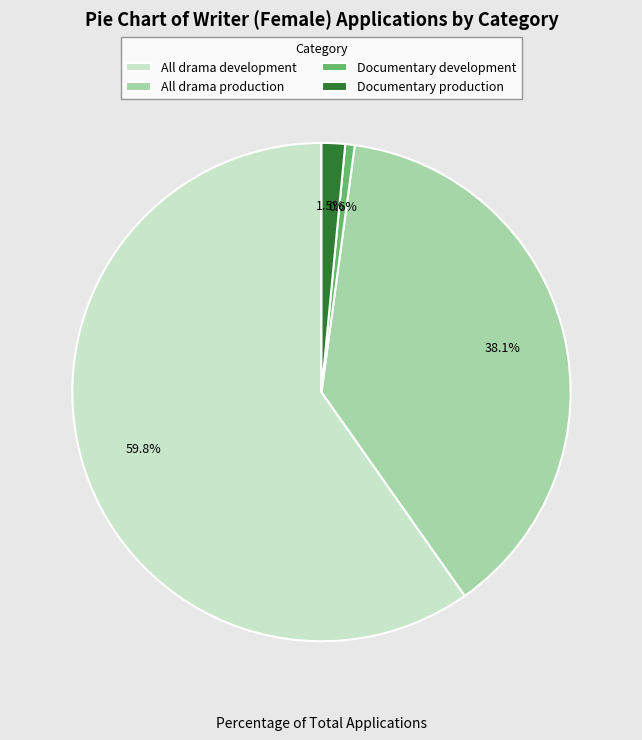

Between Documentary development and All drama development, which is larger?

All drama development